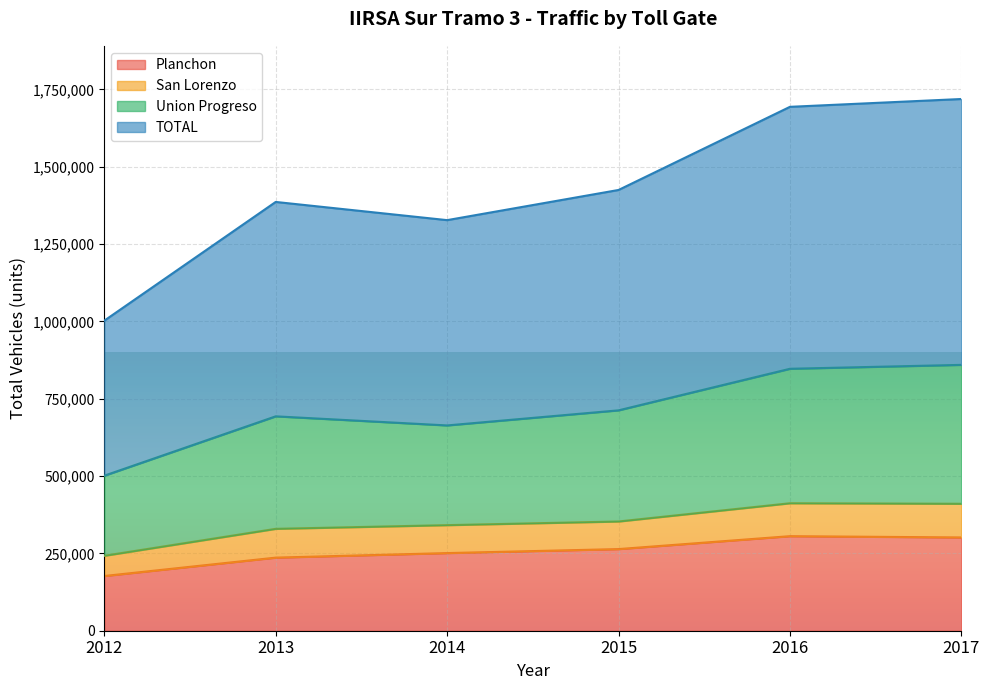

True or false: TOTAL and Union Progreso intersect in this chart.

False